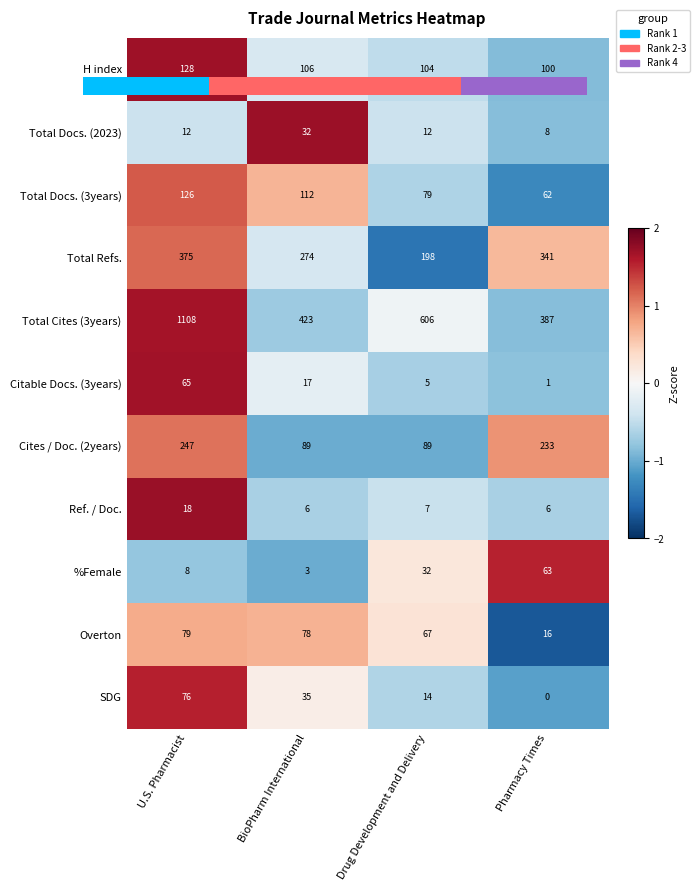

At which category is the sum across all series the highest?

U.S. Pharmacist